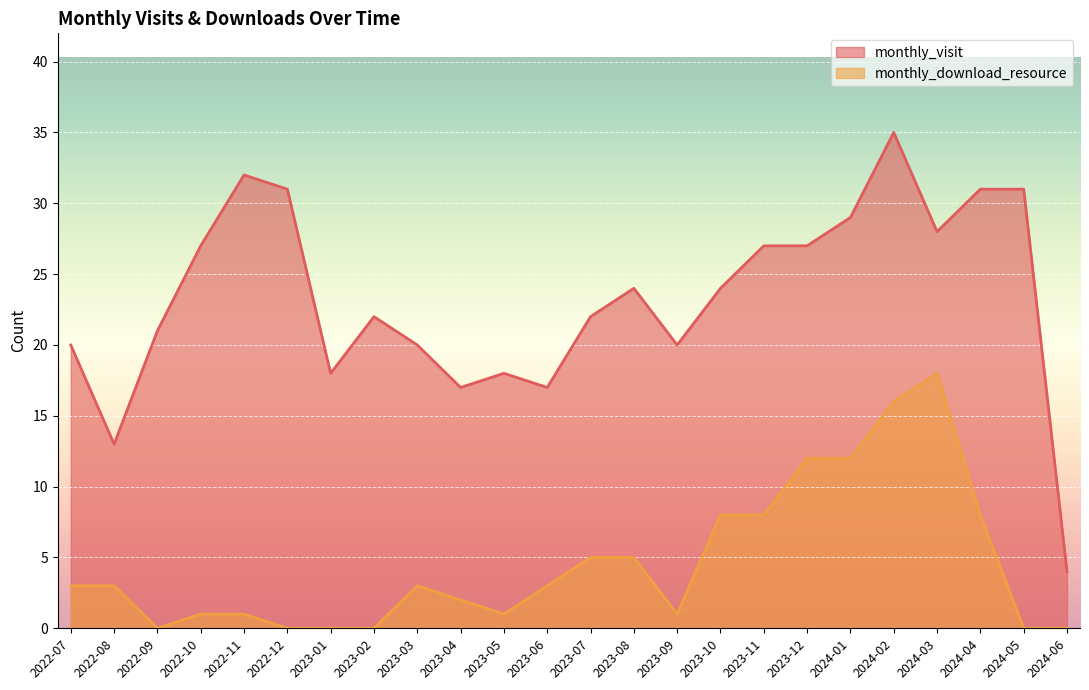

Rank the categories by monthly_download_resource value from lowest to highest.

2022-09, 2022-12, 2023-01, 2023-02, 2024-05, 2024-06, 2022-10, 2022-11, 2023-05, 2023-09, 2023-04, 2022-07, 2022-08, 2023-03, 2023-06, 2023-07, 2023-08, 2023-10, 2023-11, 2024-04, 2023-12, 2024-01, 2024-02, 2024-03